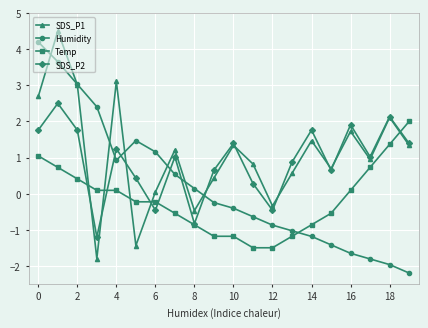

How many values in Humidity are below zero?

11